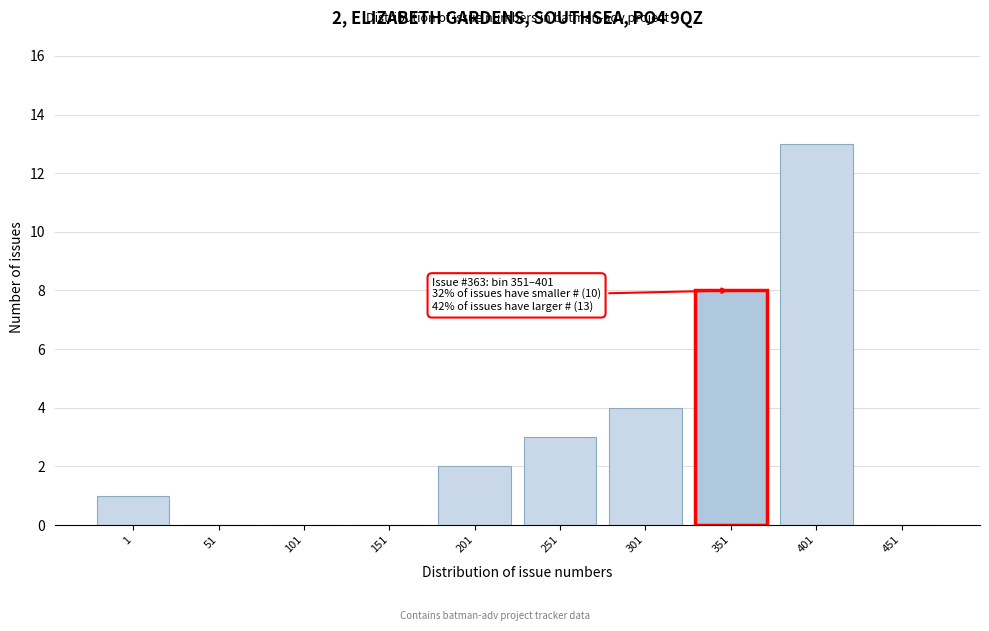

Reading right to left, extract all data points from this chart.

451=0	401=13	351=8	301=4	251=3	201=2	151=0	101=0	51=0	1=1